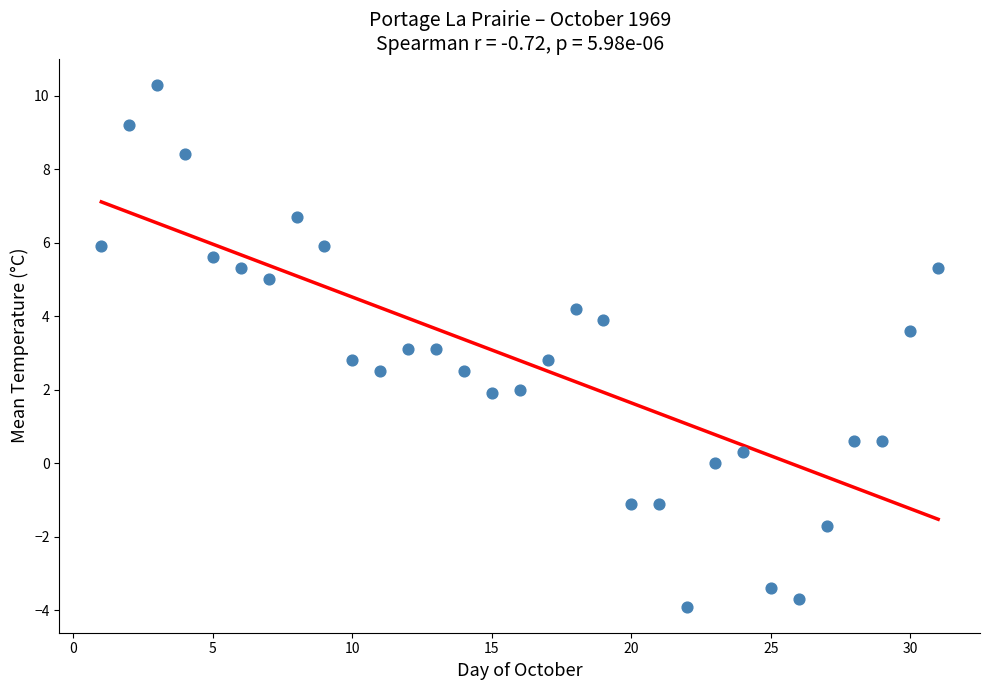

What is the range of Y values (max minus min)?

14.2